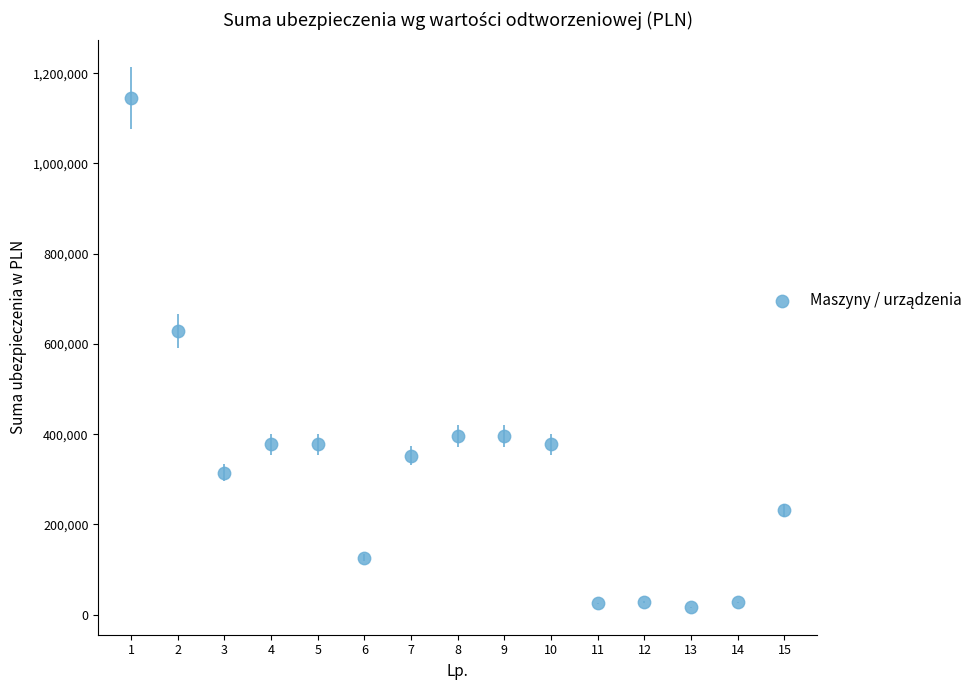

What Y value in the scatter plot is closest to 580945?

629112.0